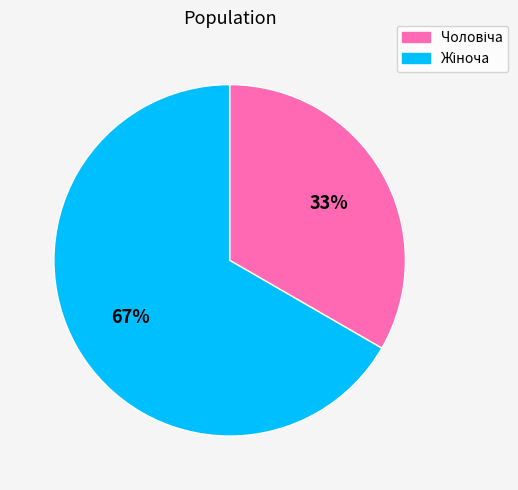

Does any single category account for the majority?

Yes